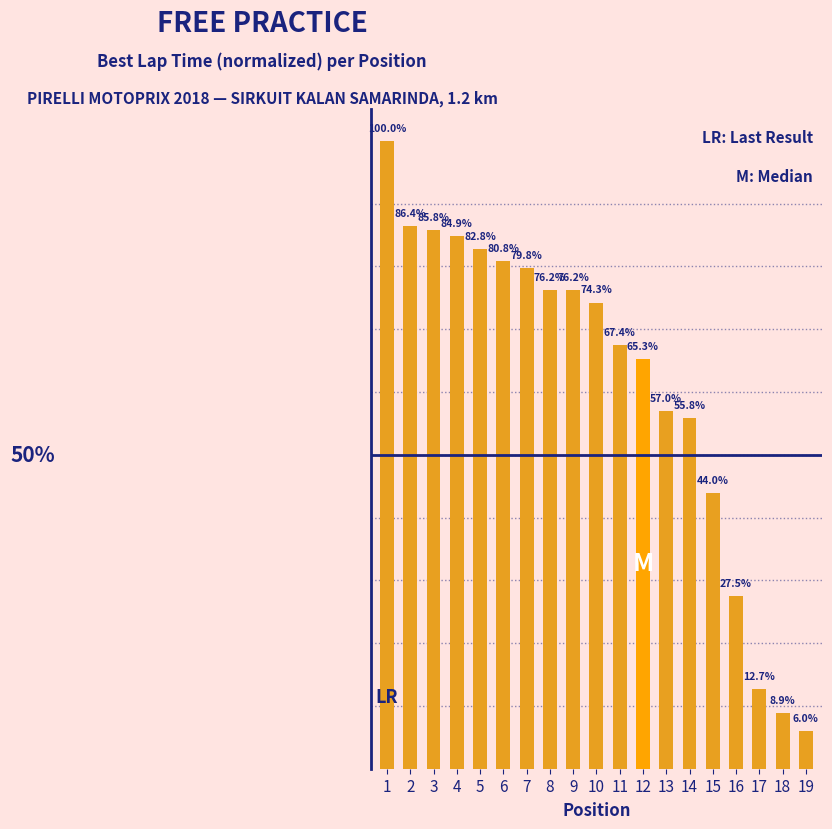

What is the ratio of the value at 17 to the value at 13?

0.2